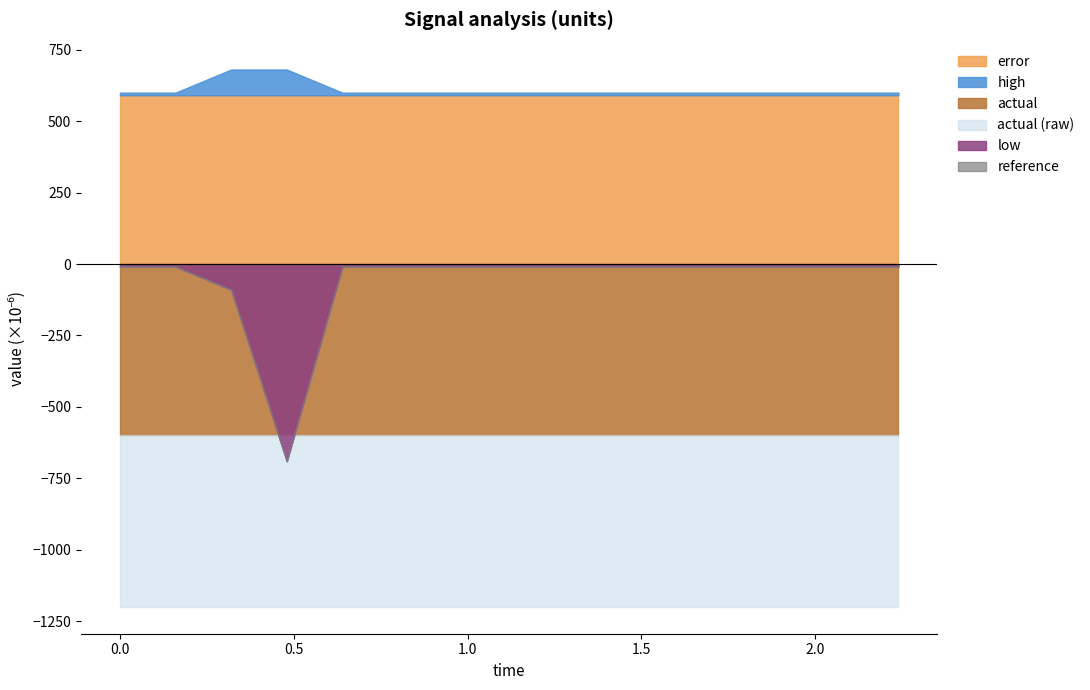

At how many categories does at least one series exceed 0?

15